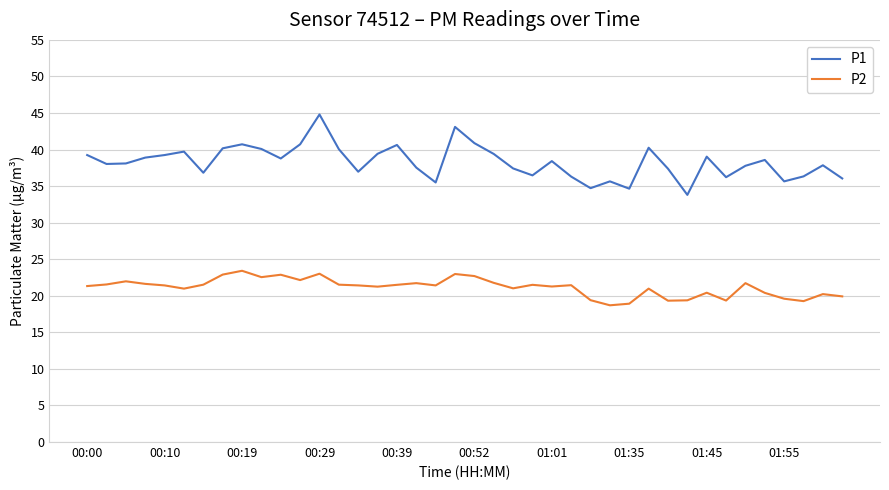

True or false: P1 and P2 cross at least once.

False